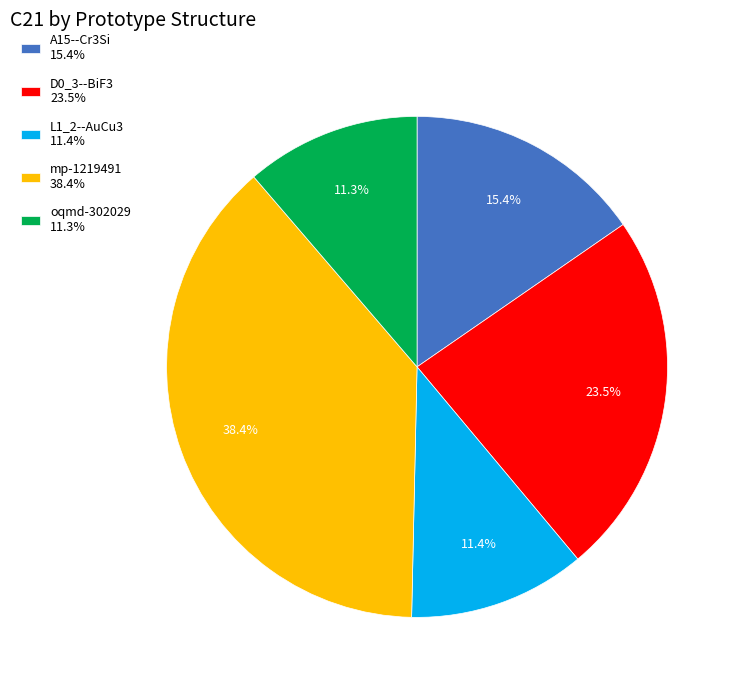

To the nearest percent, what is the difference between the A15--Cr3Si and mp-1219491 slice percentages?

23%